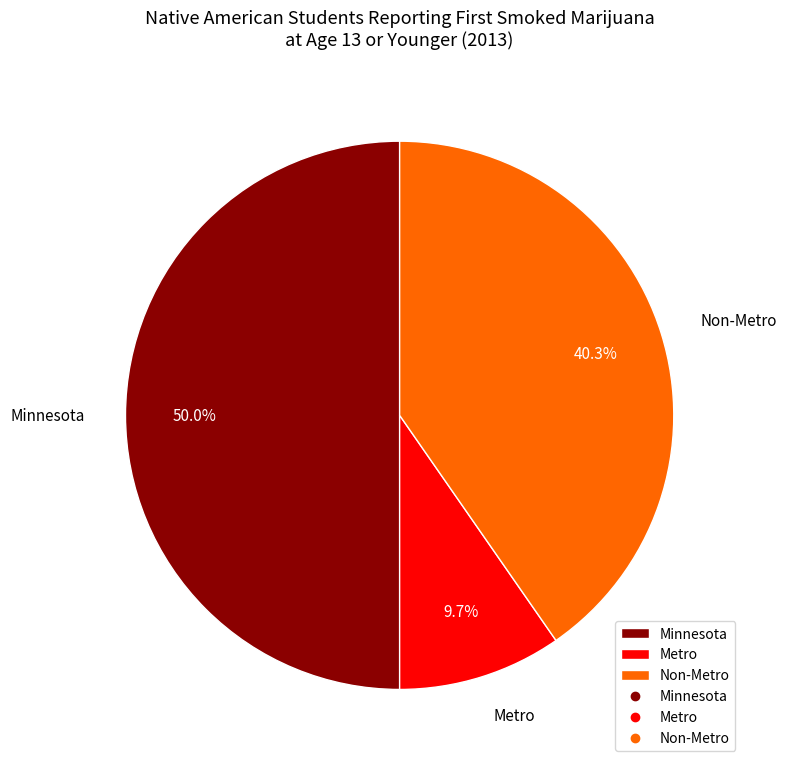

What is the smallest slice in the pie chart?

Metro